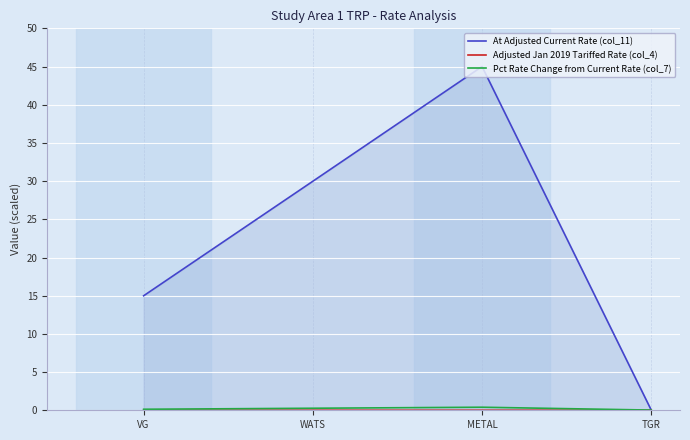

How many lines are shown in the chart?

3